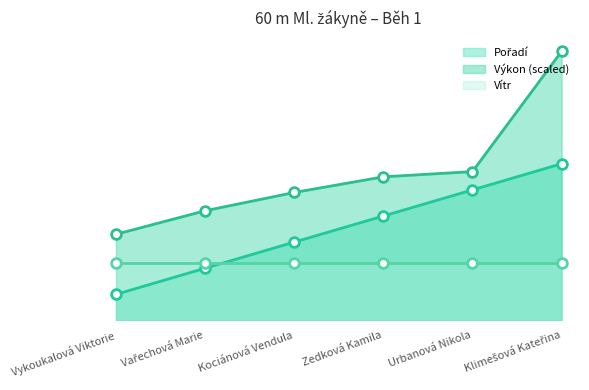

What is the difference between the maximum and minimum values in the Pořadí series?

5.0